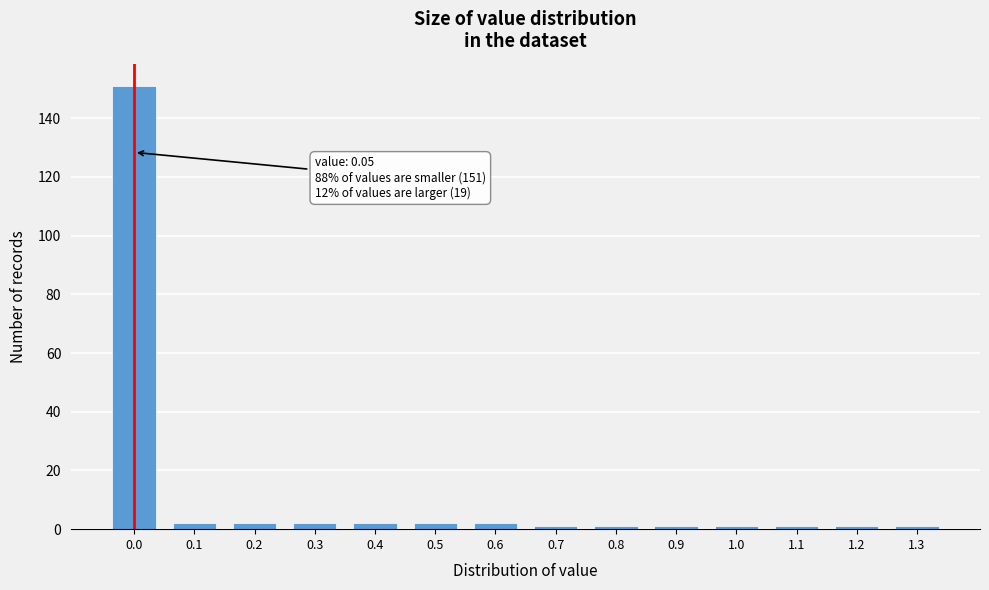

Reading right to left, list all the values displayed in this chart.

1	1	1	1	1	1	1	2	2	2	2	2	2	151